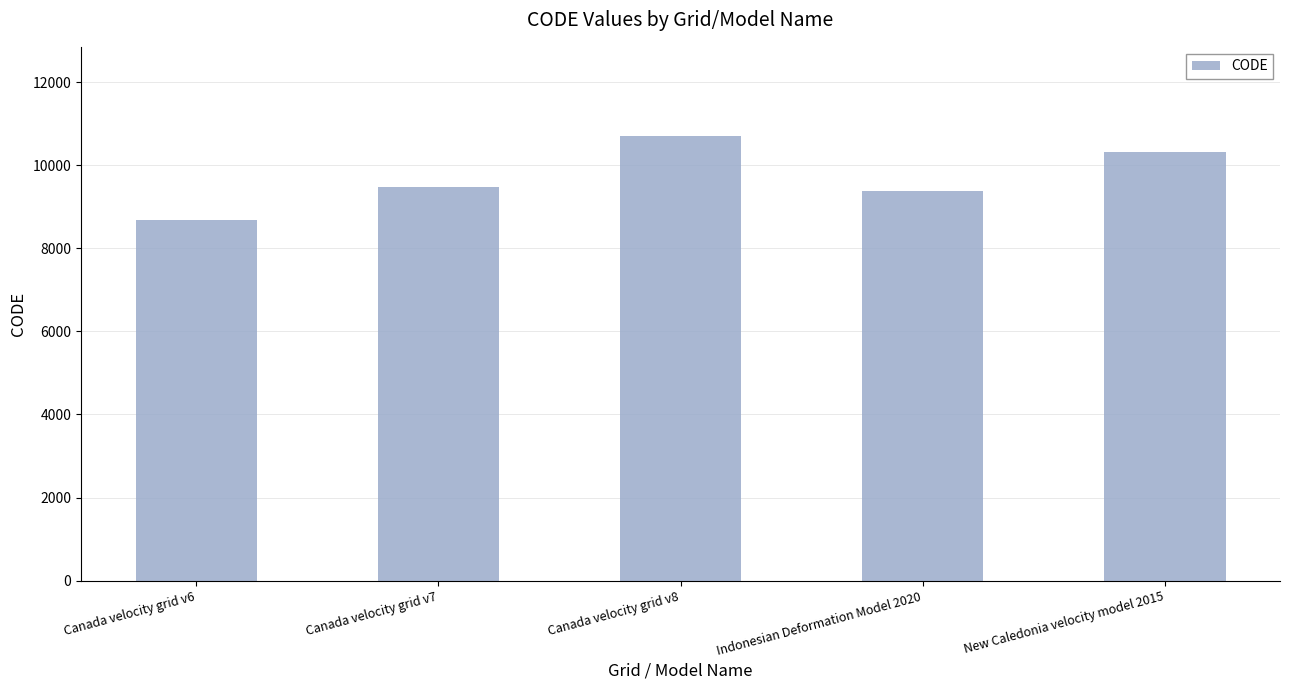

Reading left to right, extract all data points from this chart.

8676	9483	10707	9375	10323